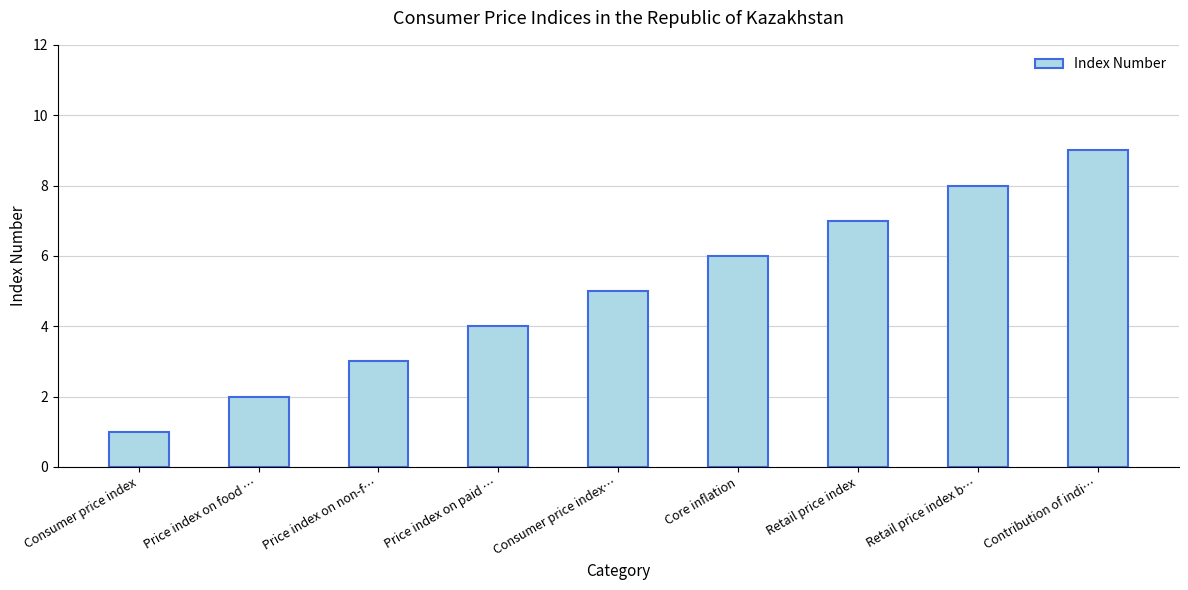

What is the label of the 6th bar from the left?

Core inflation